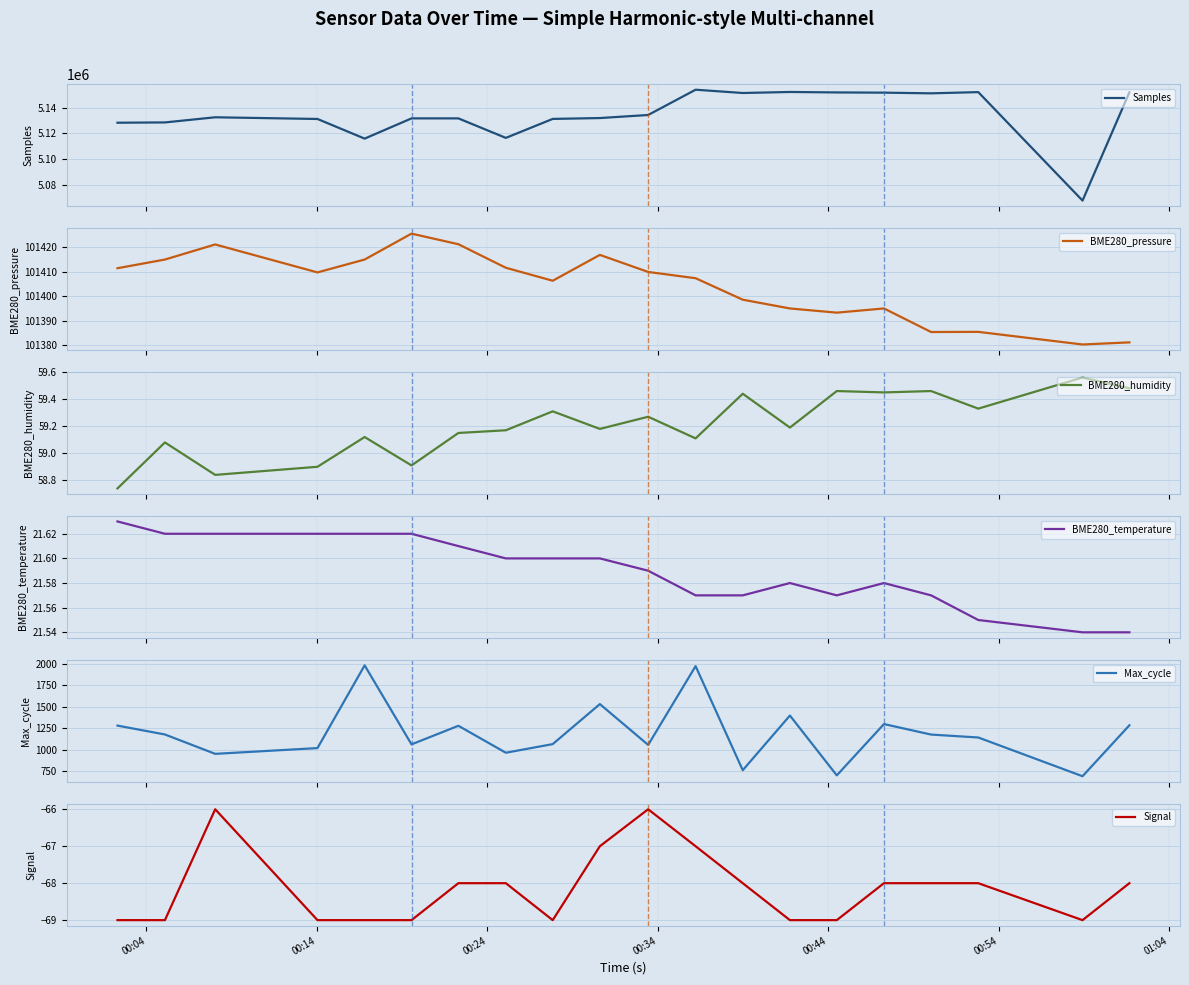

What is the lowest value of the Samples series?

5067488